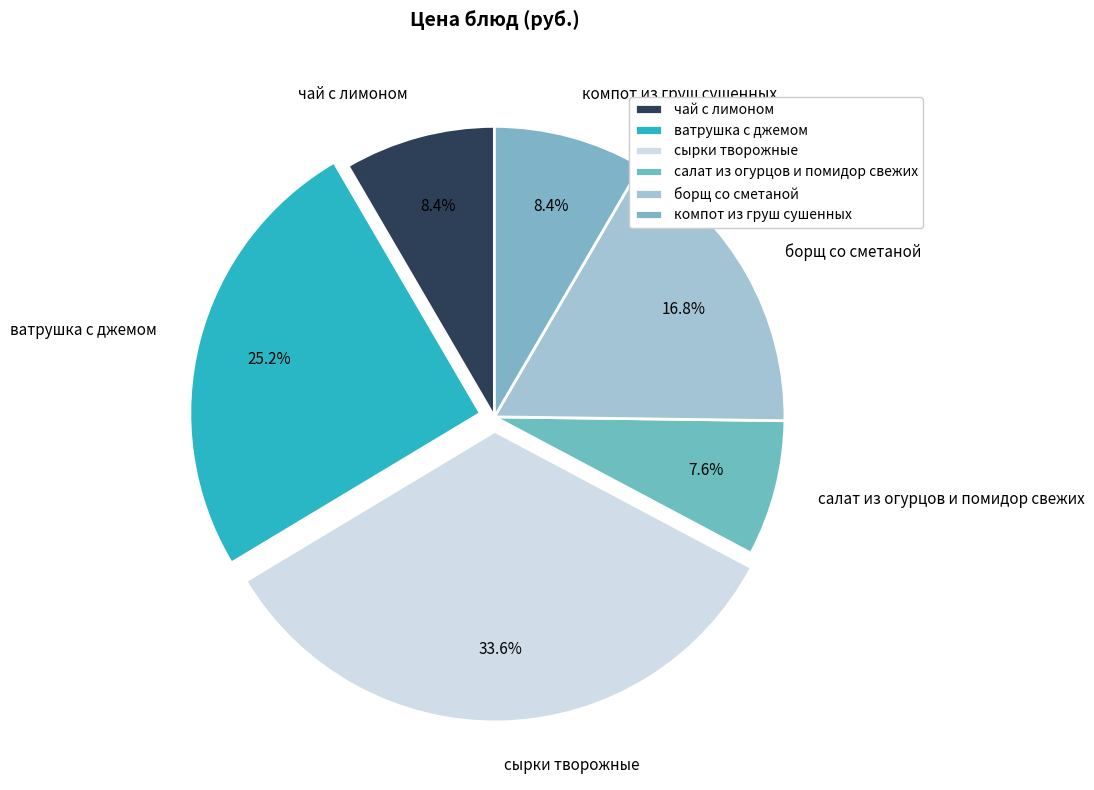

Does any single category account for the majority?

No